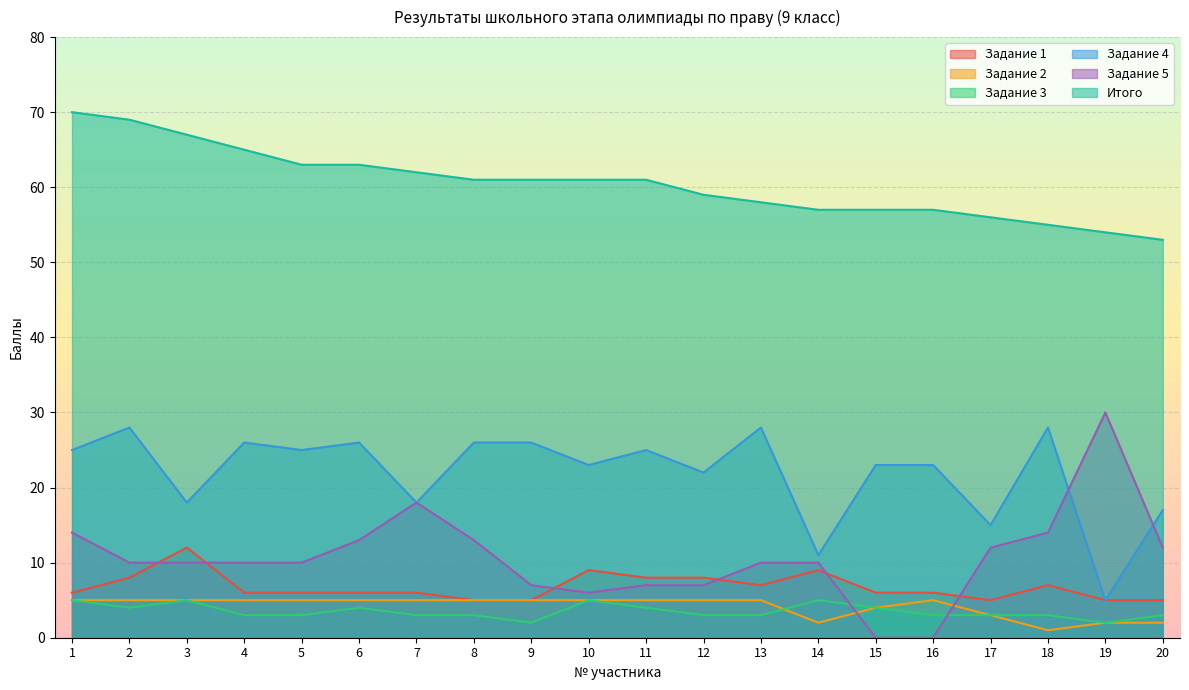

What is the difference between the Итого values at 17 and 9?

5